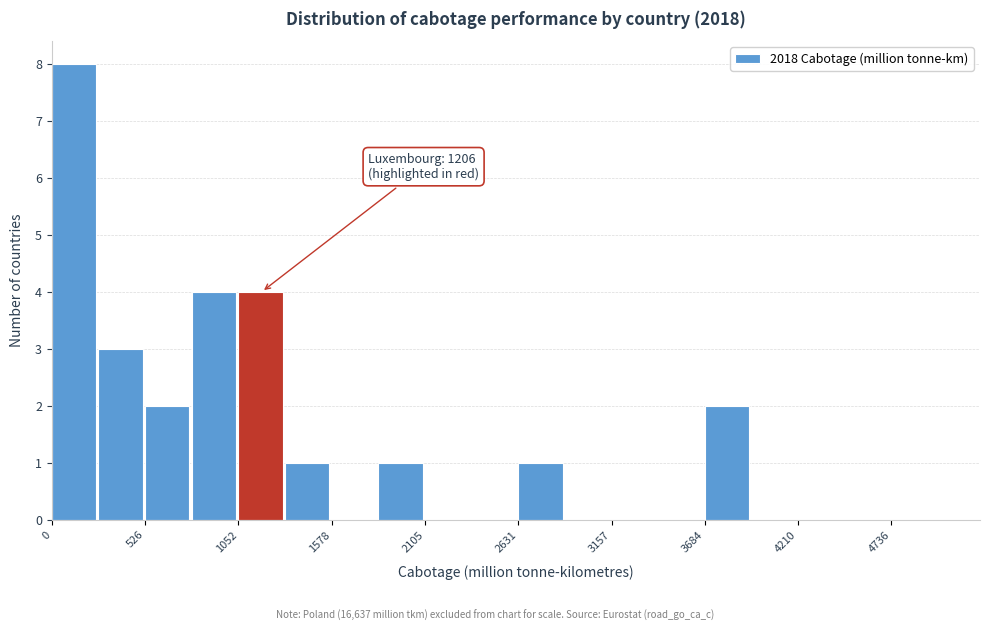

Around what value on the x-axis is the tallest bar? Give the approximate position of its centre, as read against the axis.

100